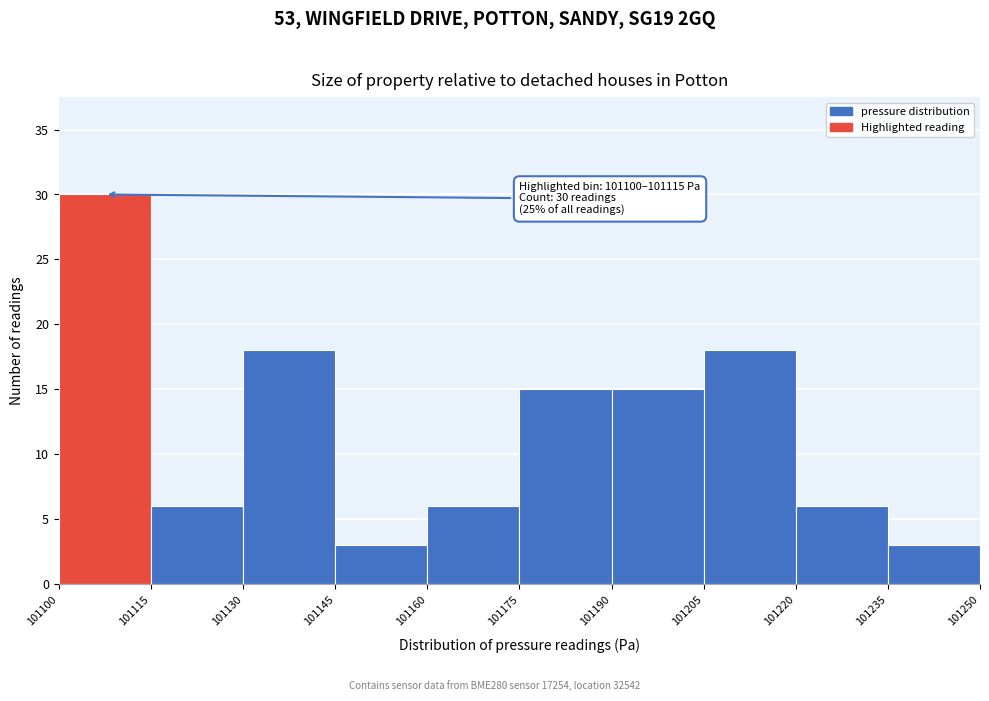

Which range on the x-axis has the tallest bar?

101100 to 101115